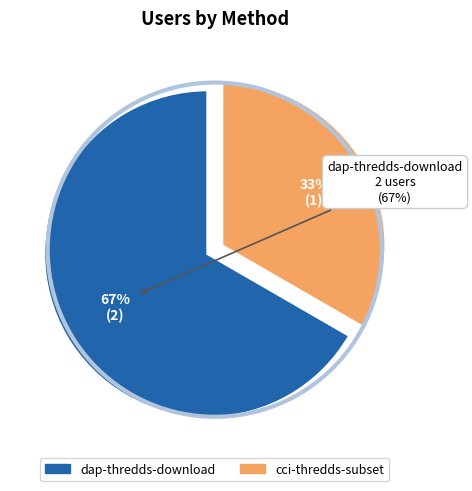

To the nearest percent, what portion does cci-thredds-subset represent?

33%